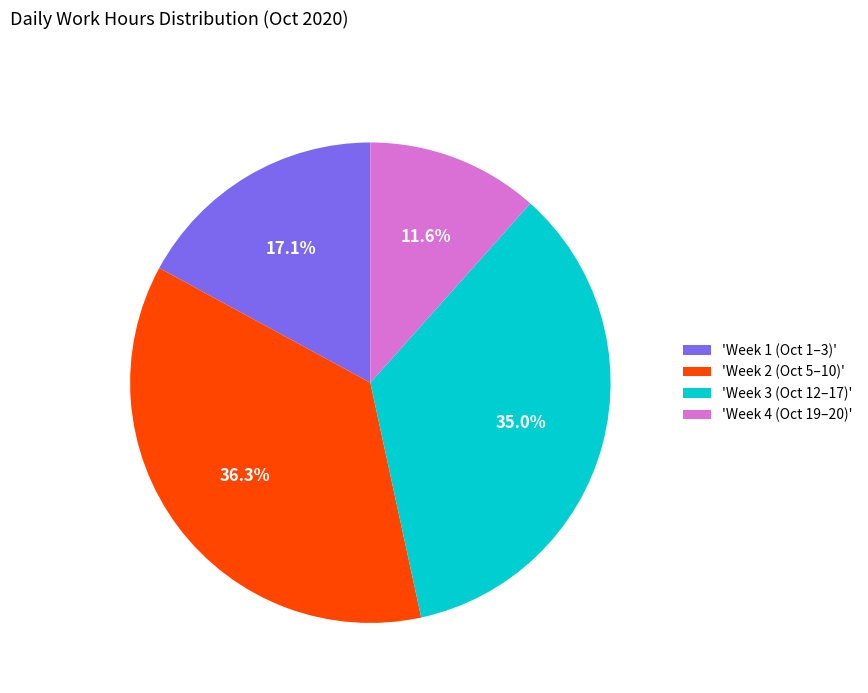

What is the largest slice in the pie chart?

'Week 2 (Oct 5–10)'